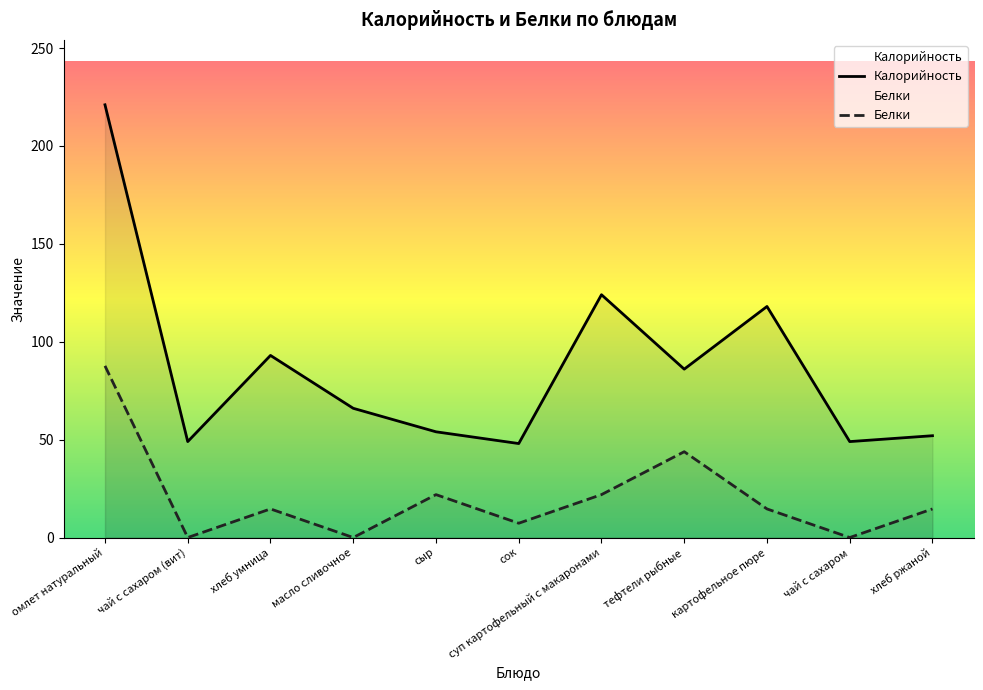

Which series changed the most between картофельное пюре and чай с сахаром?

Калорийность